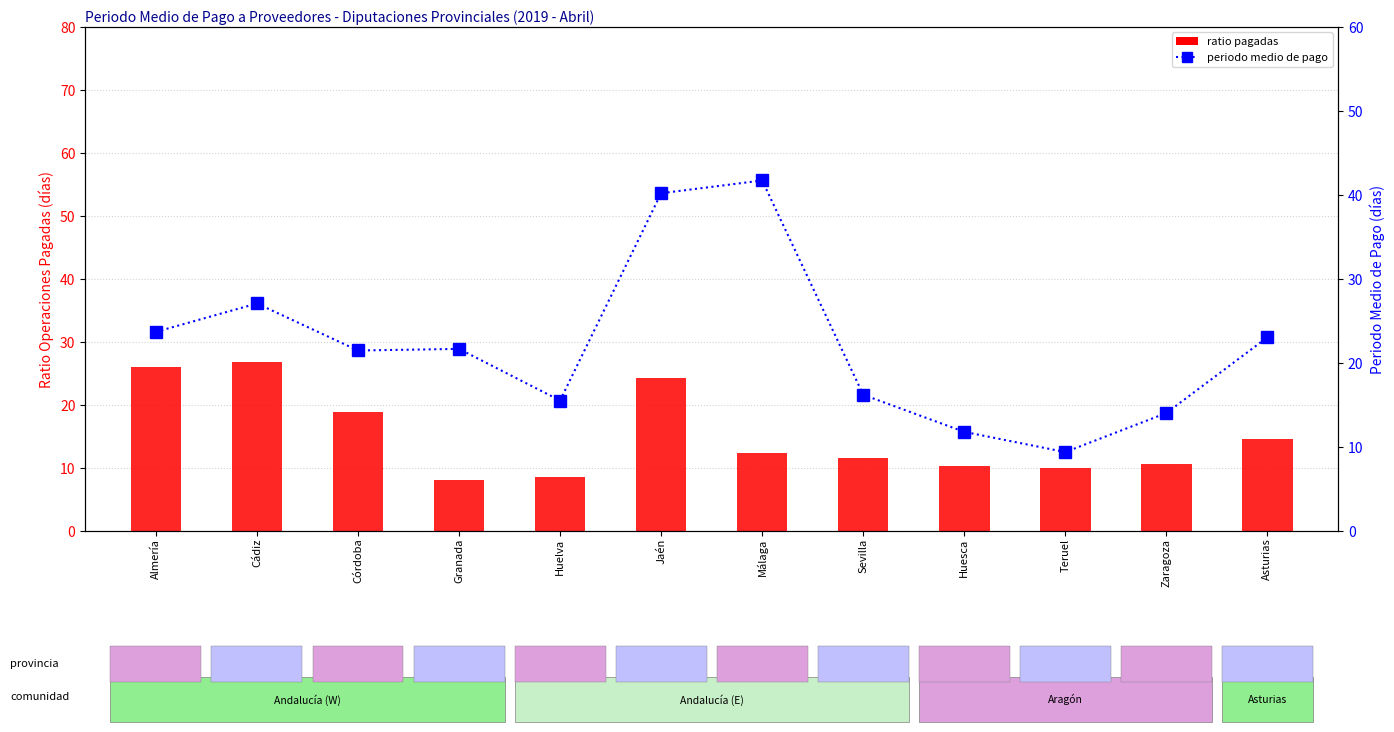

Are the bars horizontal?

No